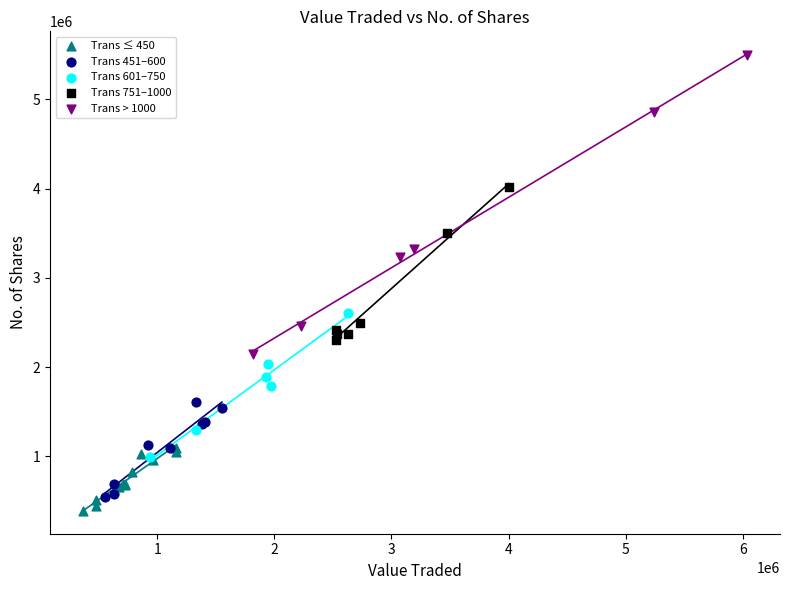

What are all the series names shown in the legend?

Trans ≤ 450, Trans 451–600, Trans 601–750, Trans 751–1000, Trans > 1000